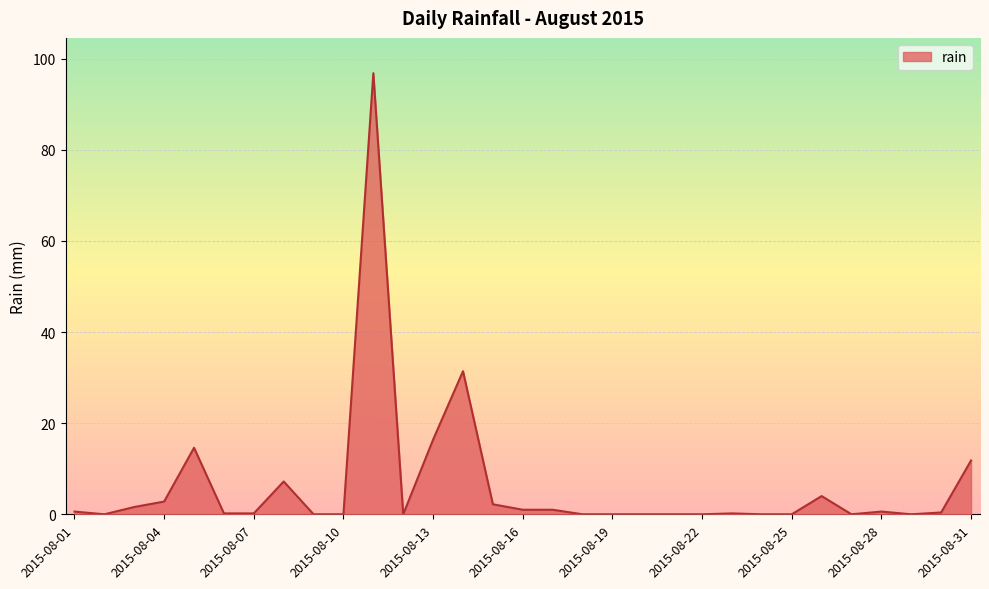

What is the difference between the maximum and minimum values?

96.8